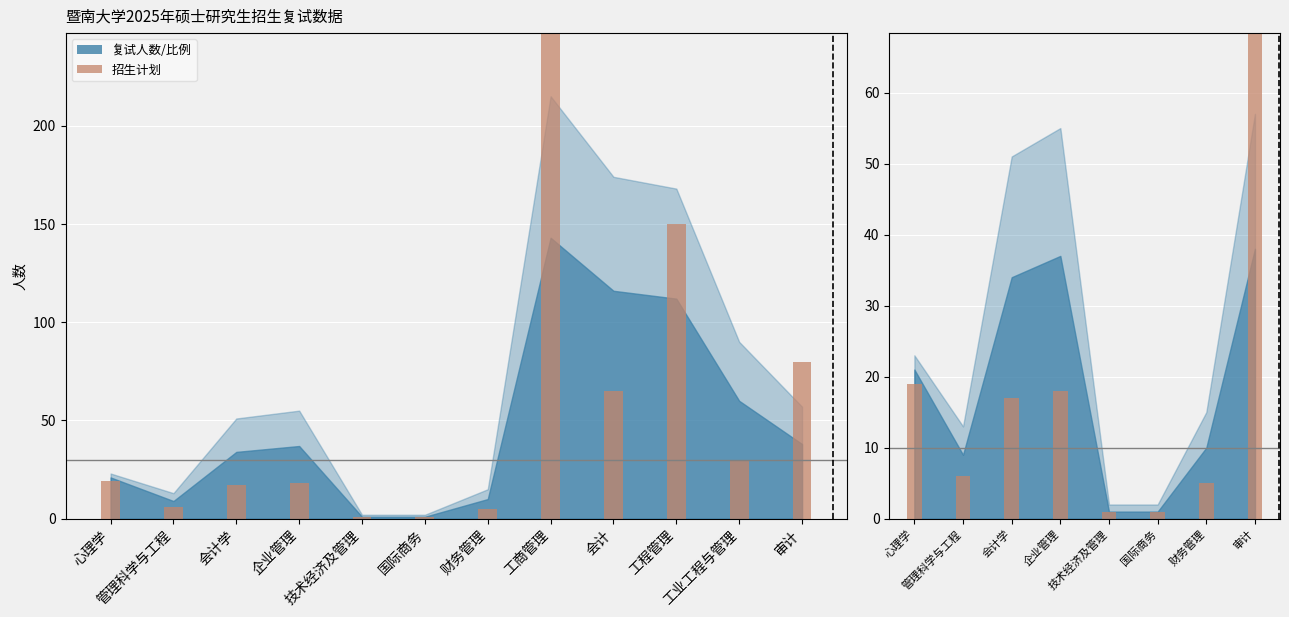

At which label does 复试比例上限 first exceed 55?

工商管理